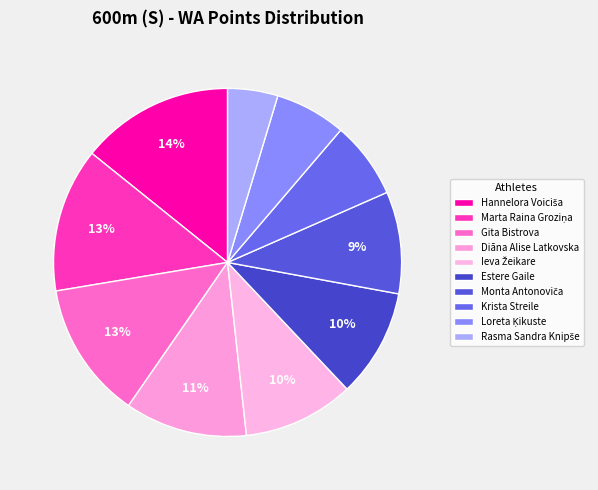

How many segments does this pie chart have?

10